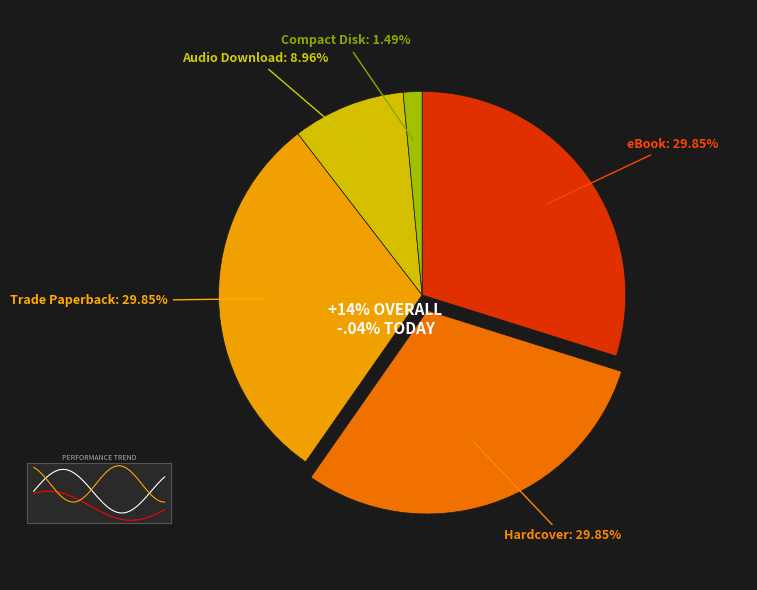

True or false: Trade Paperback accounts for 30% of the total.

True